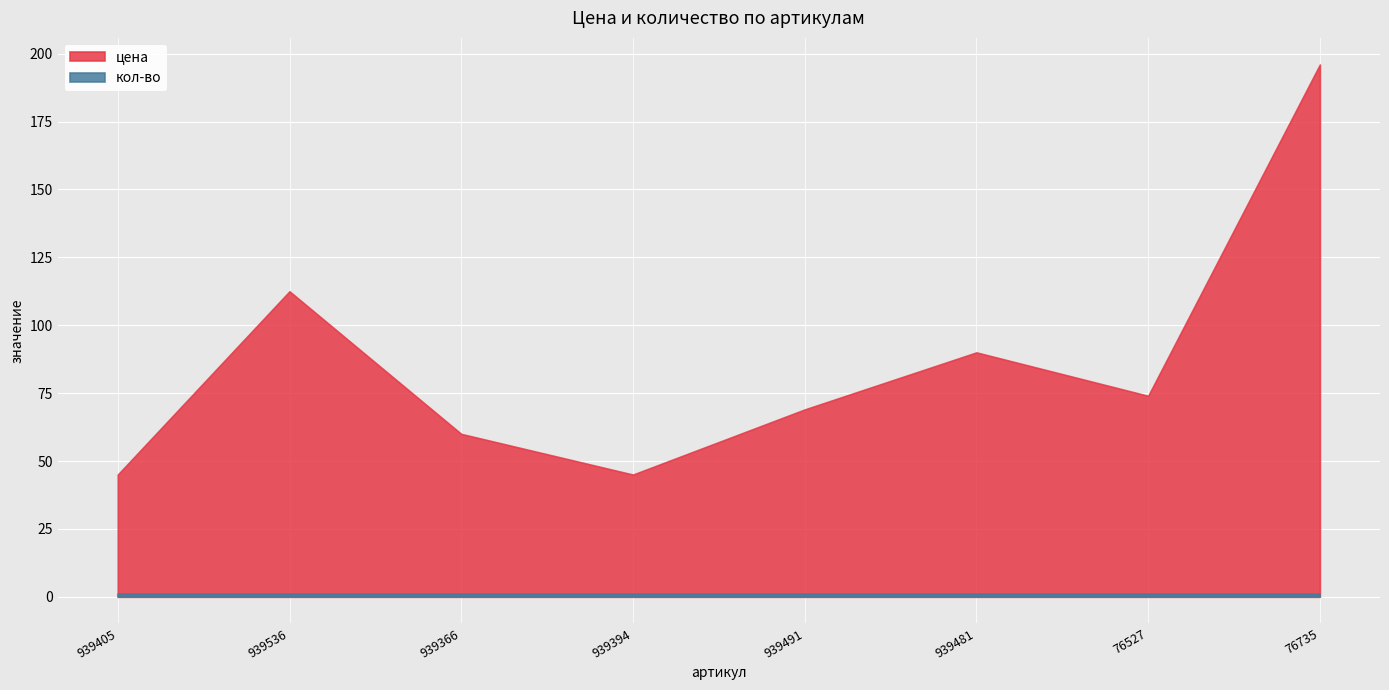

At which category does цена reach its first local peak?

939536